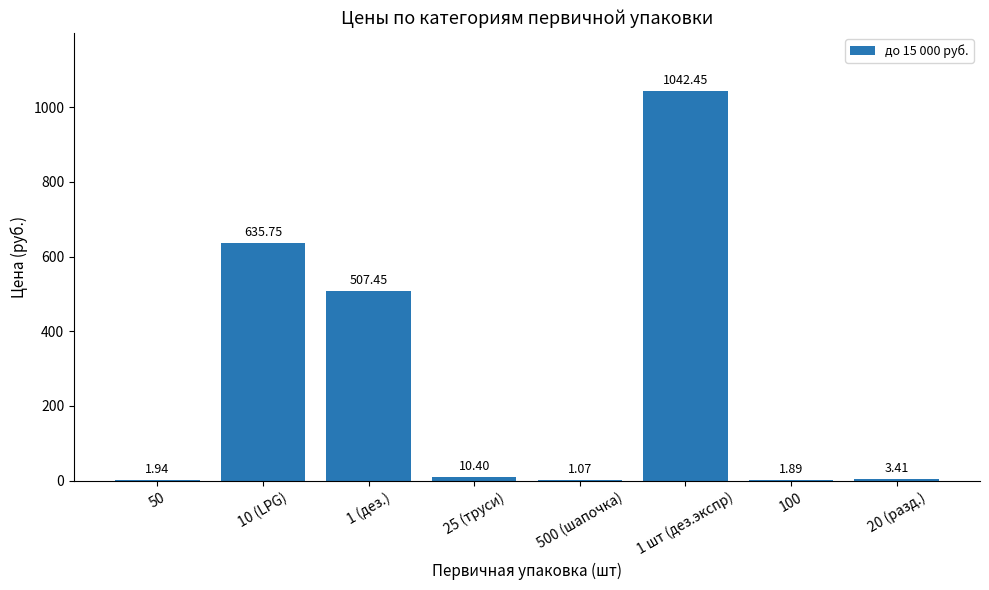

What is the sum of the values at 20 (разд.) and 10 (LPG)?

639.2